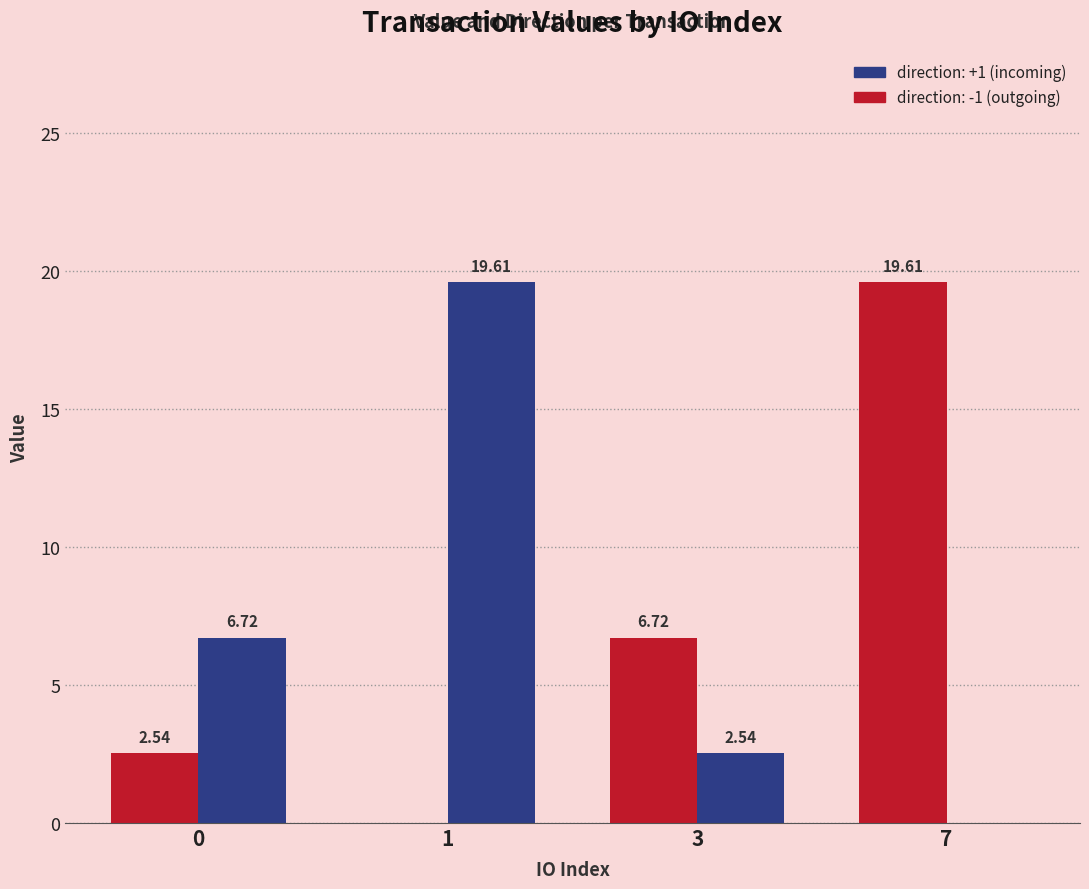

Which series changed the most between 1 and 3?

direction: +1 (incoming)